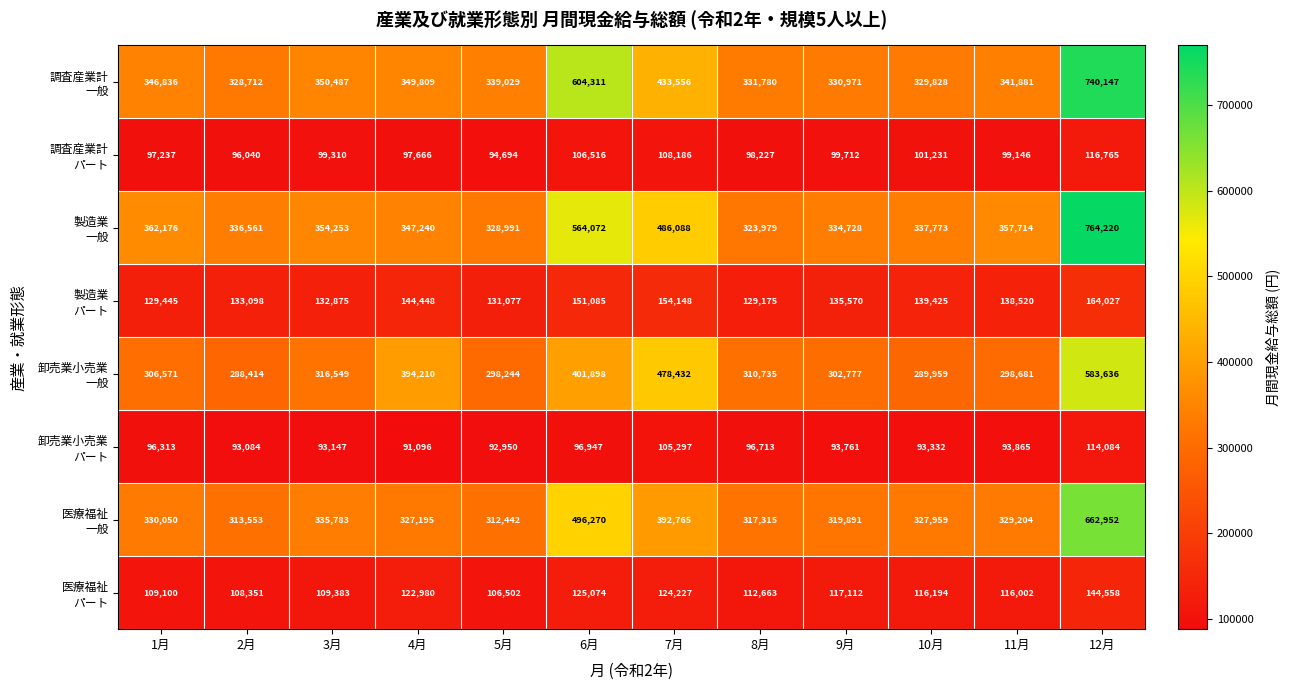

What is the smallest value displayed?

91096